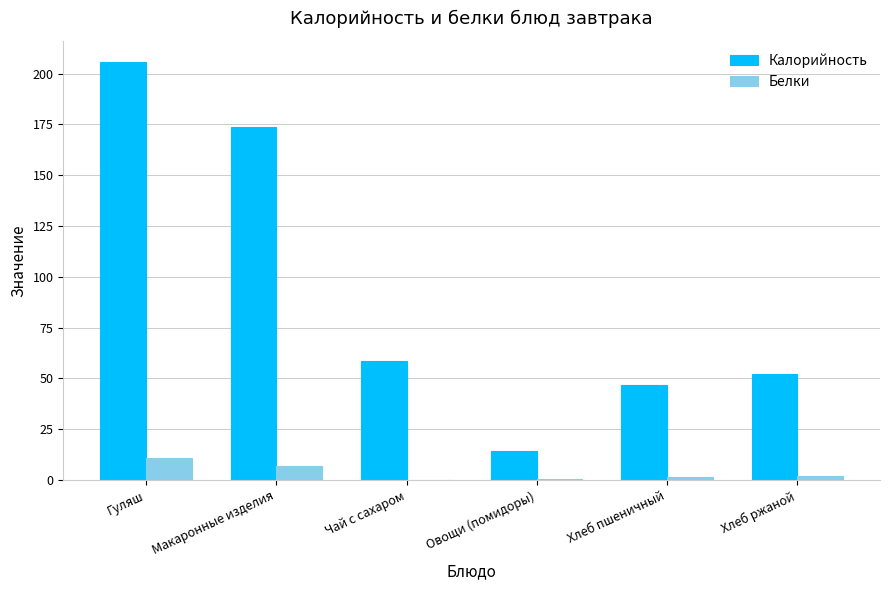

Which category has the highest value in the Белки series?

Гуляш